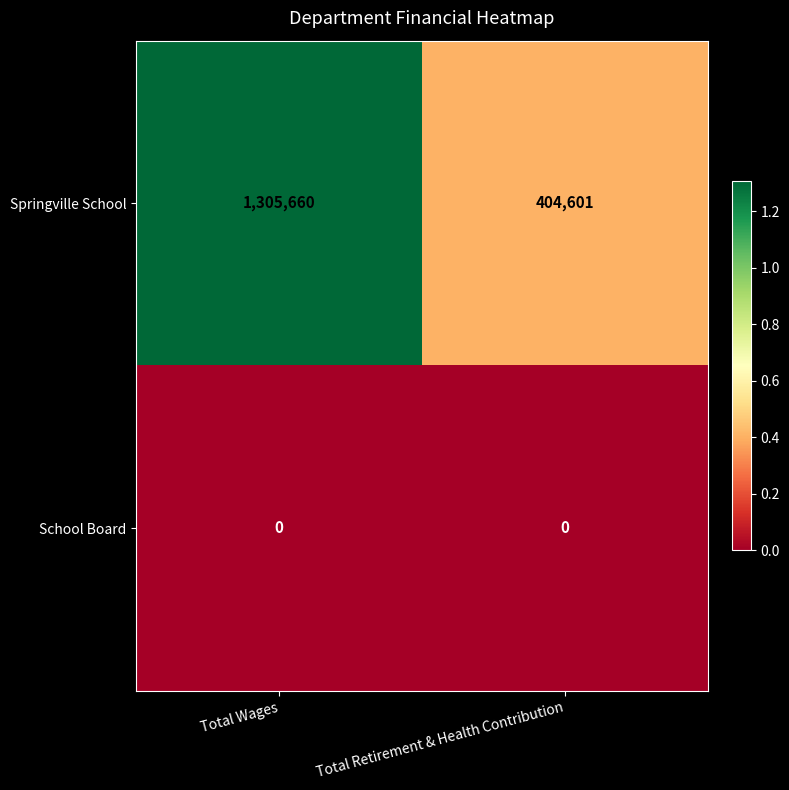

Is it true that Springville School equals 326150 at Total Wages?

False